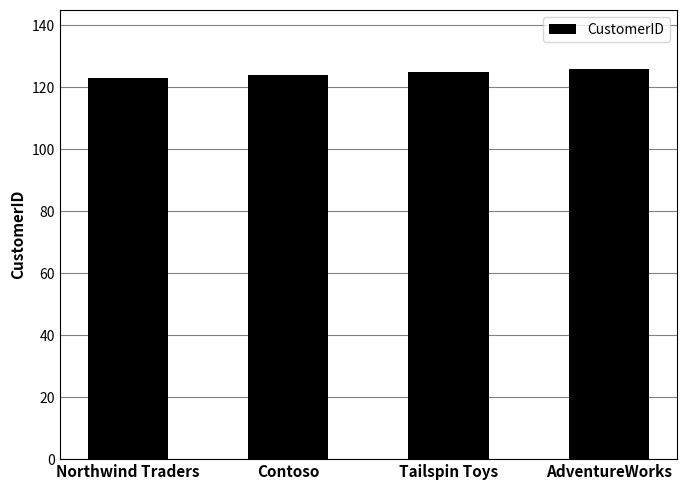

True or false: the data shows 50 at AdventureWorks.

False